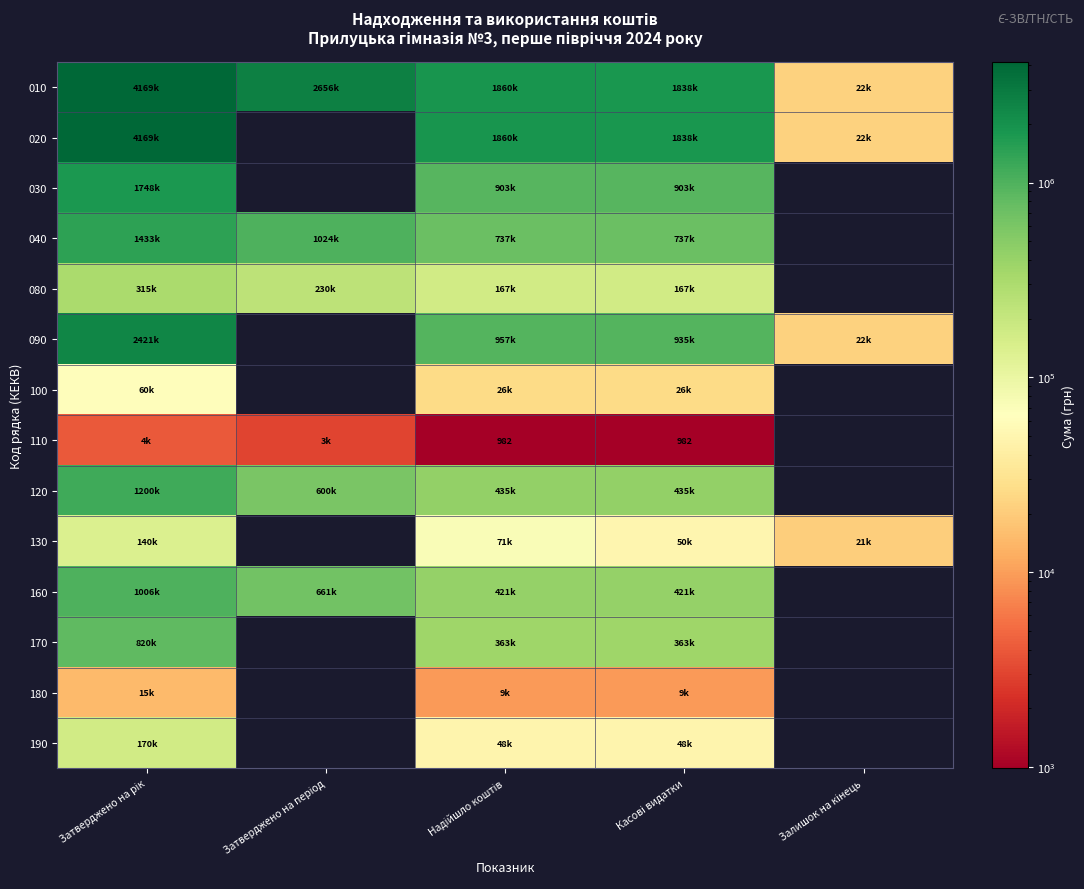

What is the approximate value of 090 at Касові видатки?

934632.3